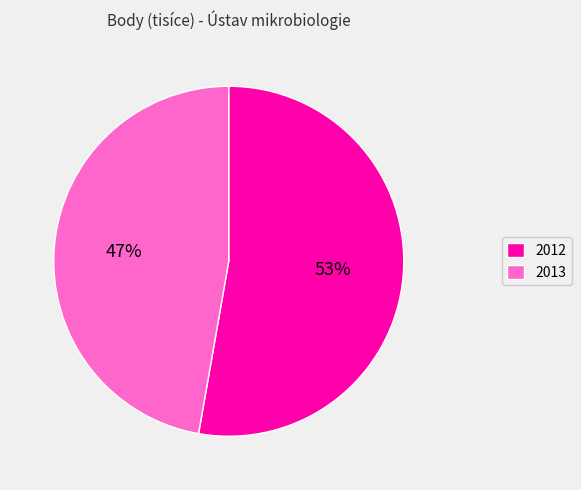

Is there any slice that represents more than half of the pie?

Yes